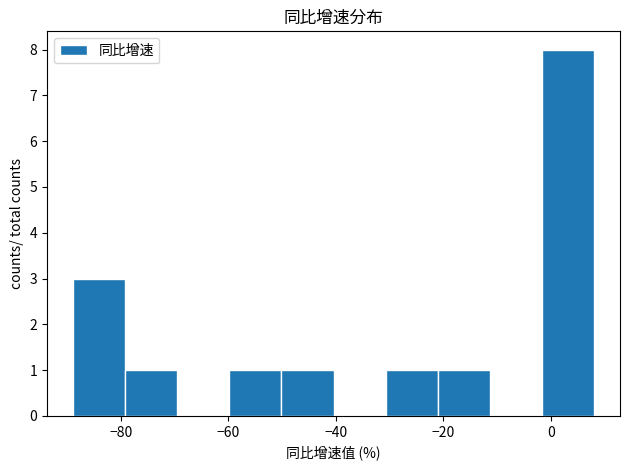

Which range on the x-axis has the tallest bar?

-2 to 8